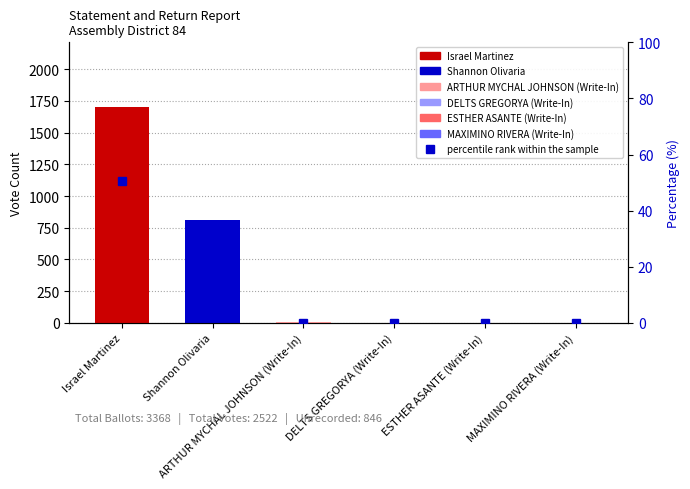

The value at Shannon Olivaria is 24.1. True or false?

True